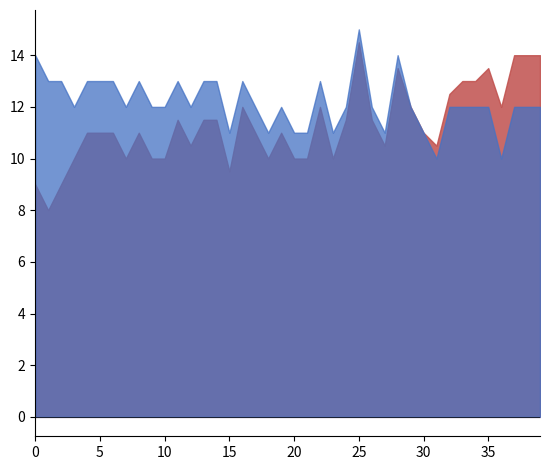

What is the average value of the 四.1(15分) series?

11.3